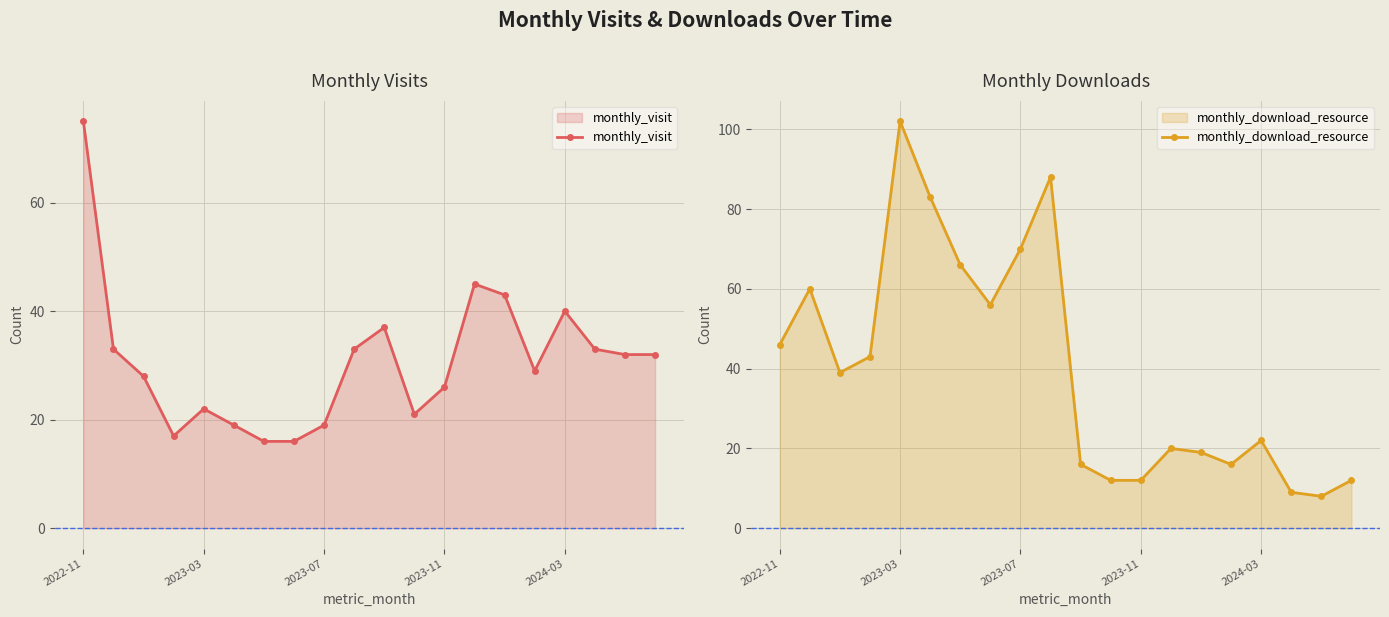

The monthly_visit series shows 6 at 2023-11. True or false?

False